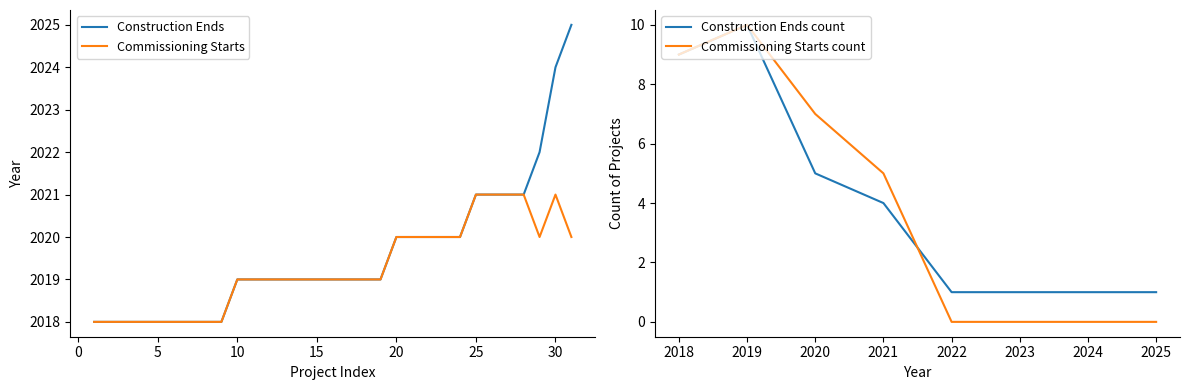

Which label corresponds to the largest value in the chart?

31